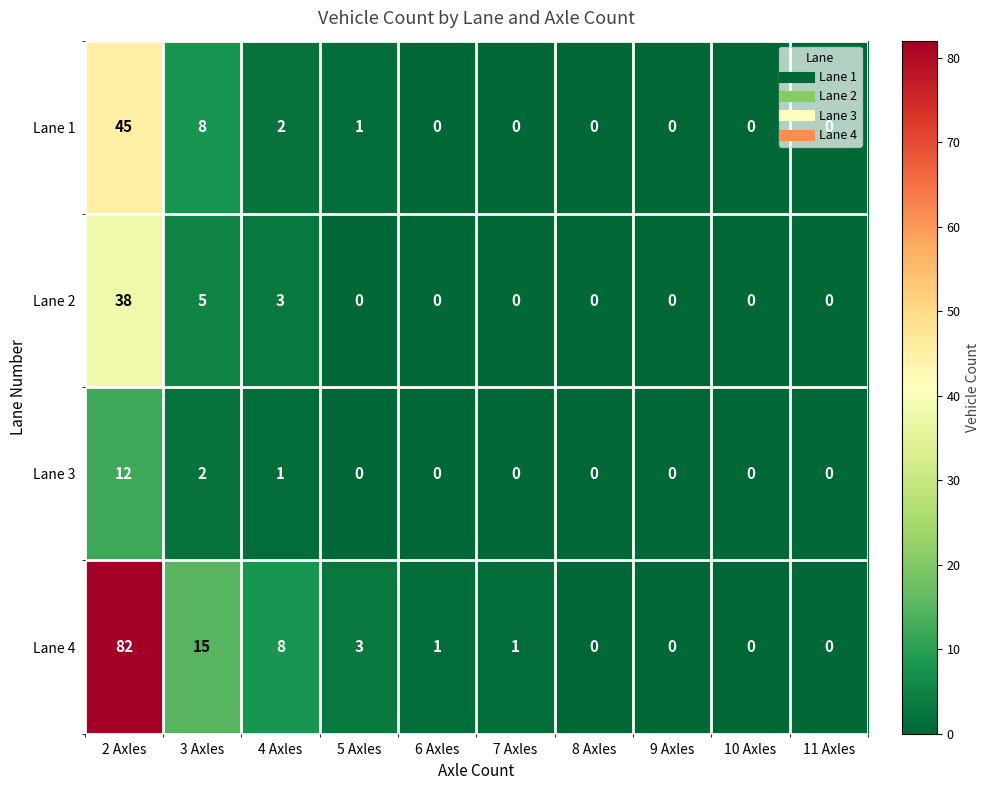

List the series in order of their peak value, lowest first.

Lane 3, Lane 2, Lane 1, Lane 4